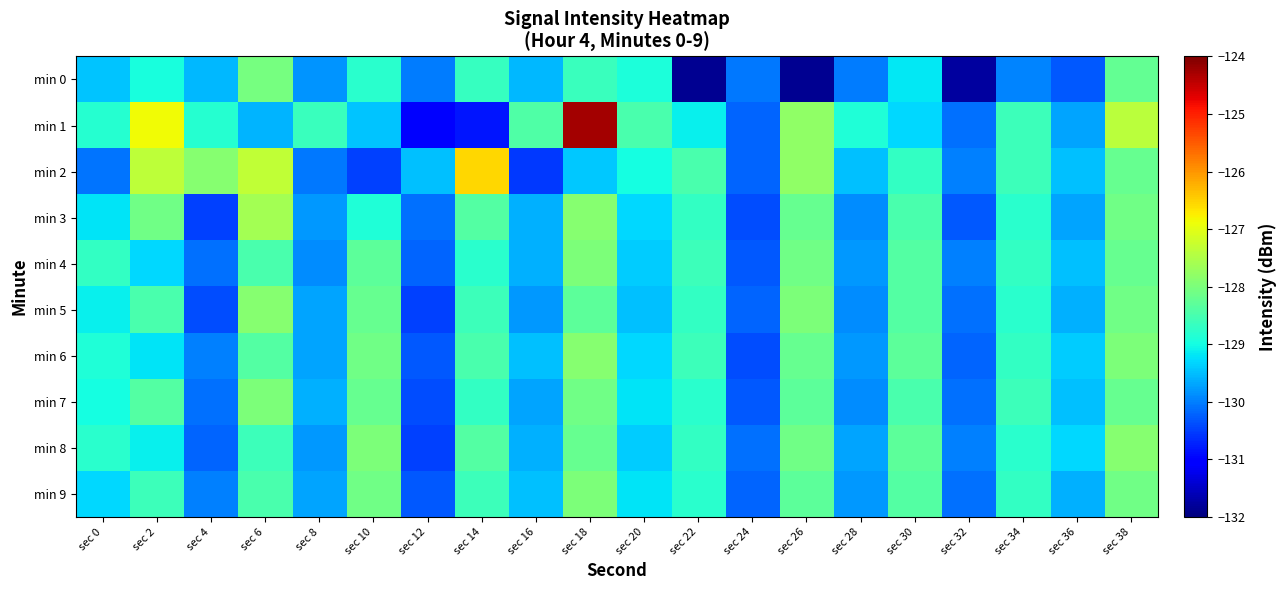

What is the spread (max minus min) of values at sec 28?

1.1